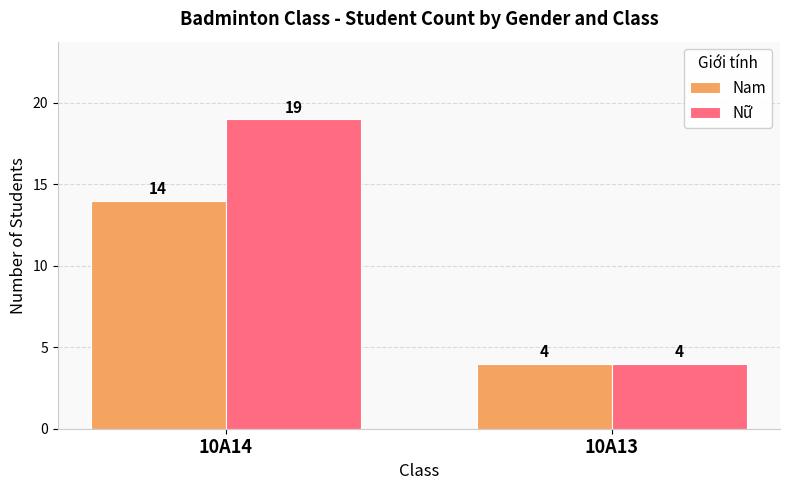

Which series has the largest total across all categories?

Nữ